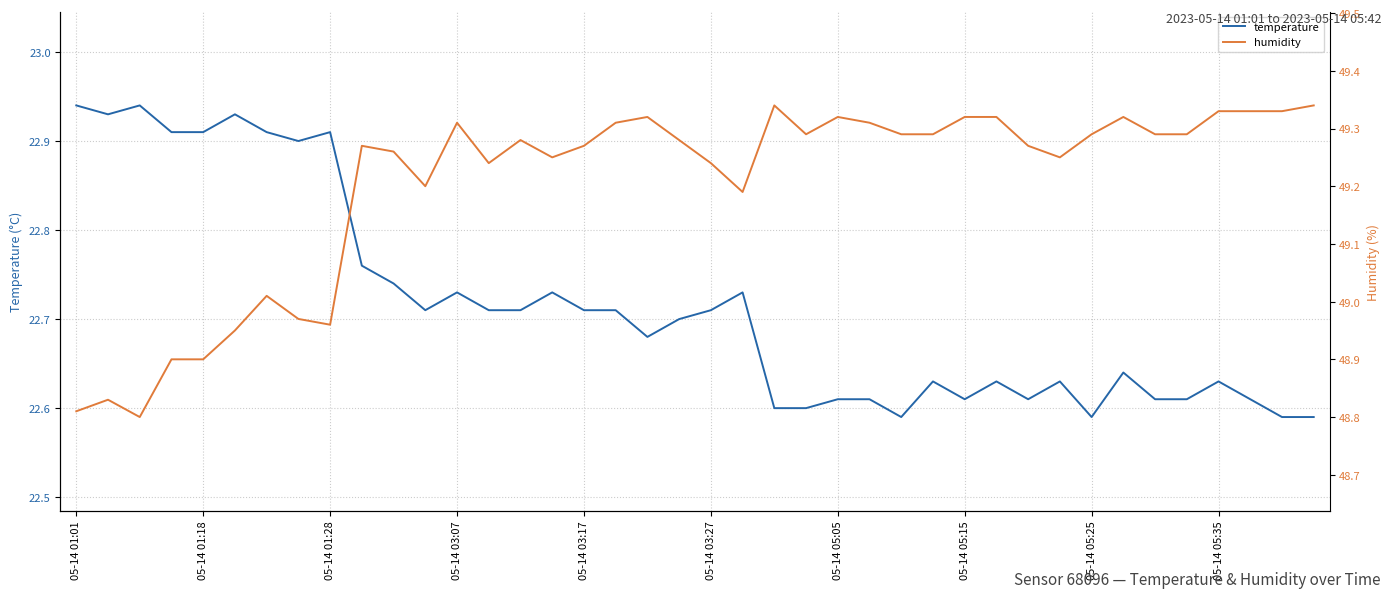

How many lines are shown in the chart?

2